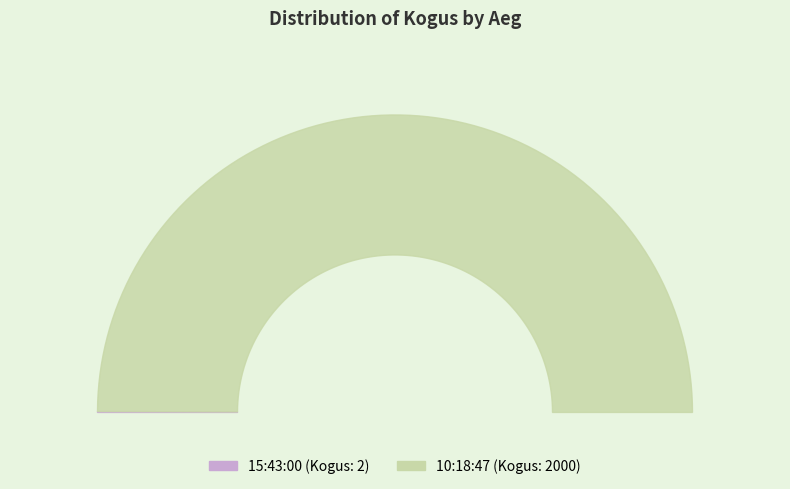

How many slices are in this pie chart?

2